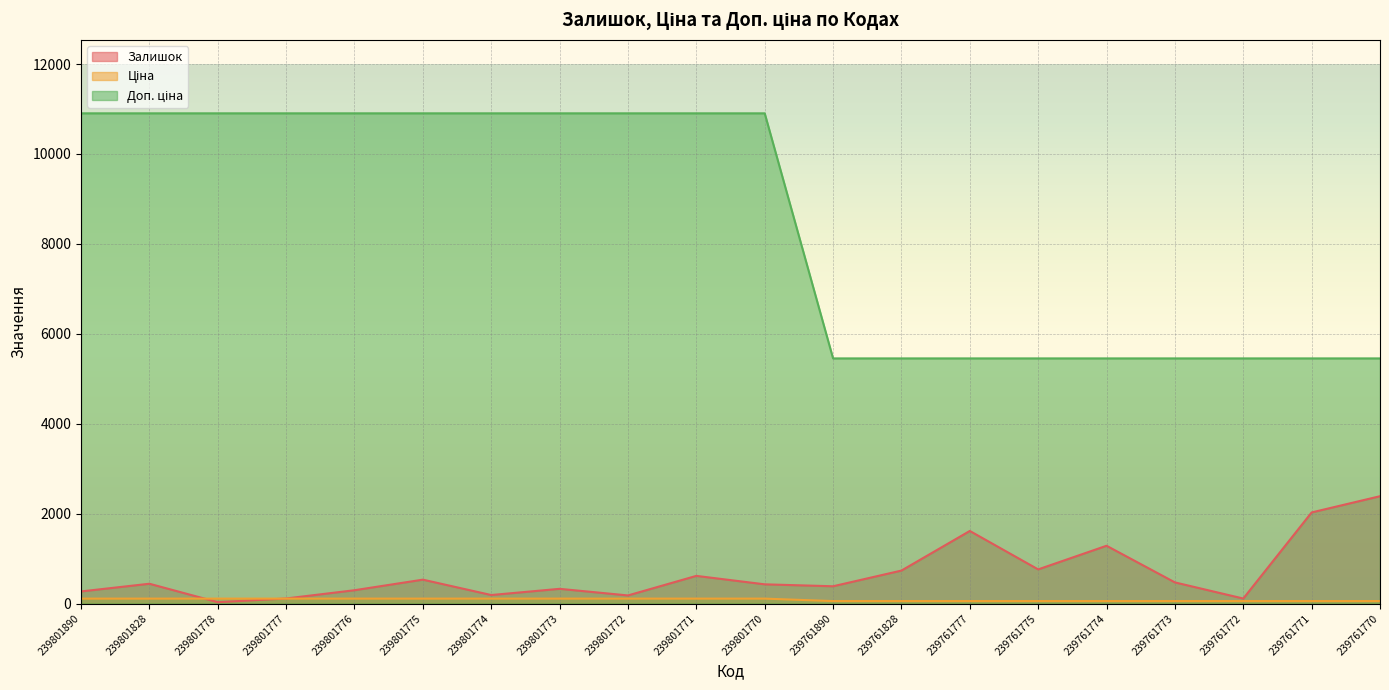

Between which two adjacent categories do Ціна and Залишок first intersect?

239801828 and 239801778